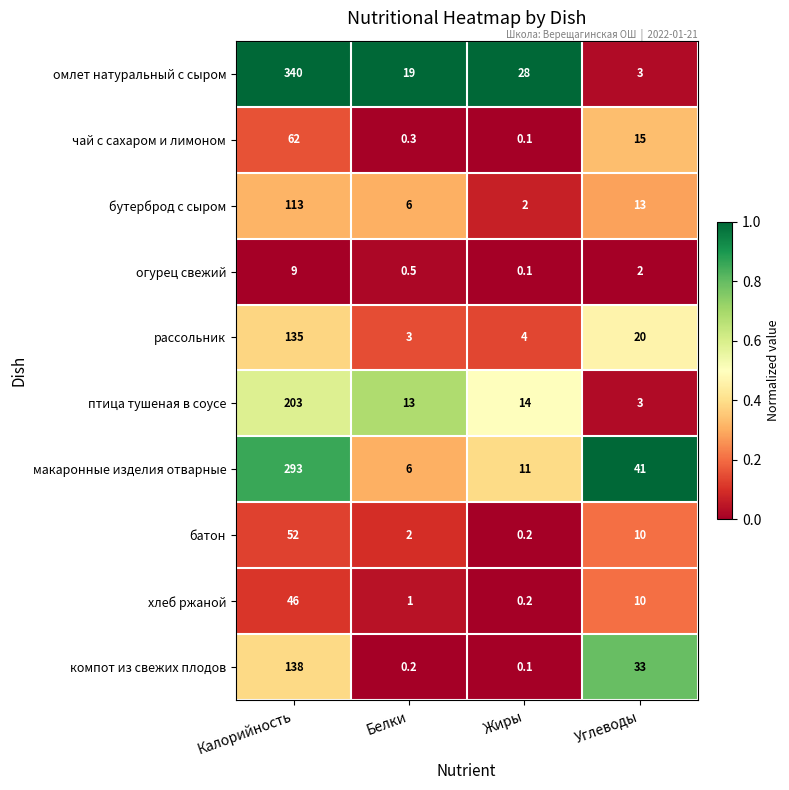

At which label does батон first exceed 10?

Калорийность